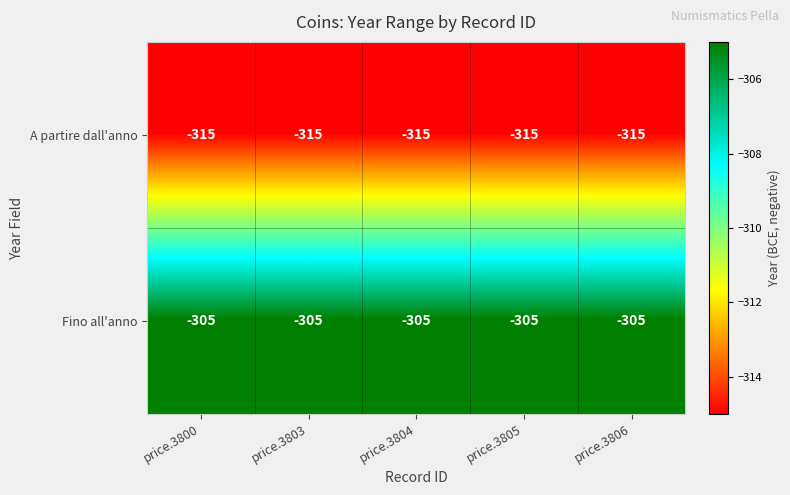

At which label is A partire dall'anno closest to -315?

price.3800